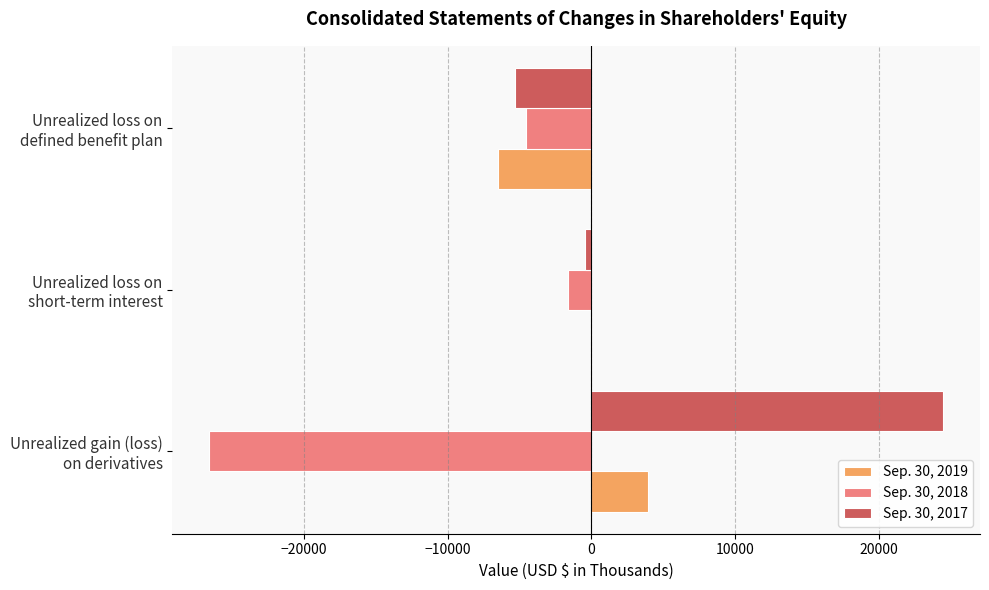

What is the sum of all Sep. 30, 2018 values?

-32731